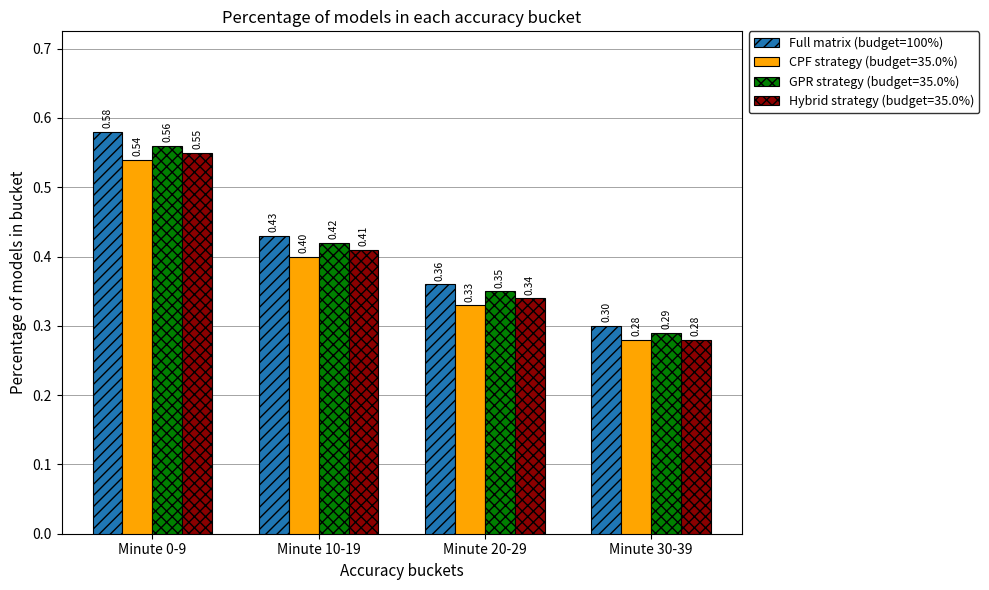

What is the difference between the maximum and minimum values in the GPR strategy (budget=35.0%) series?

0.3